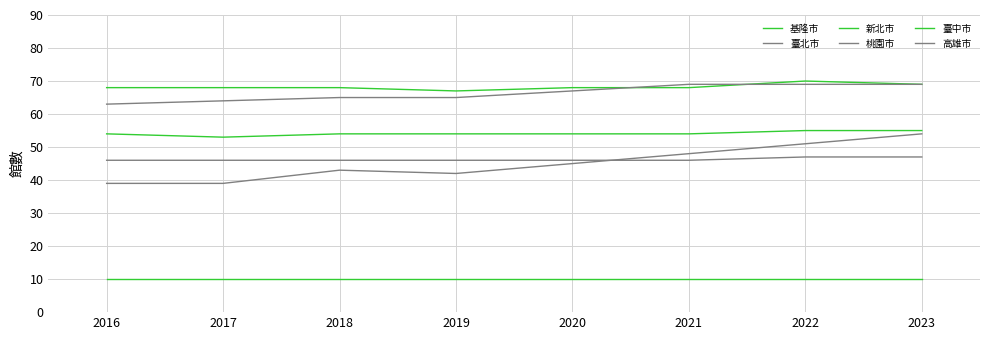

How many lines are shown in the chart?

6